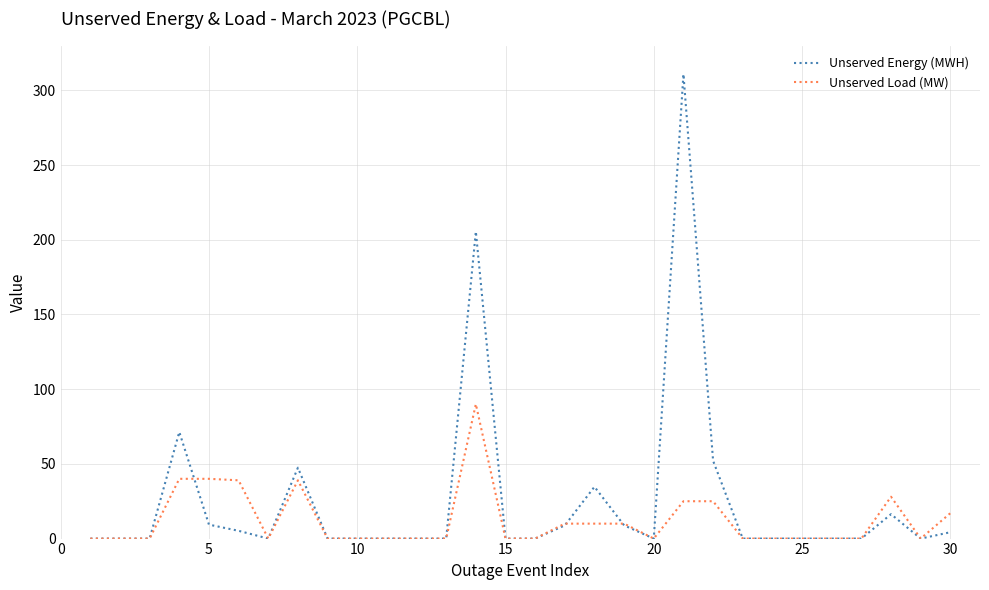

Which series has the widest spread of values?

Unserved Energy (MWH)